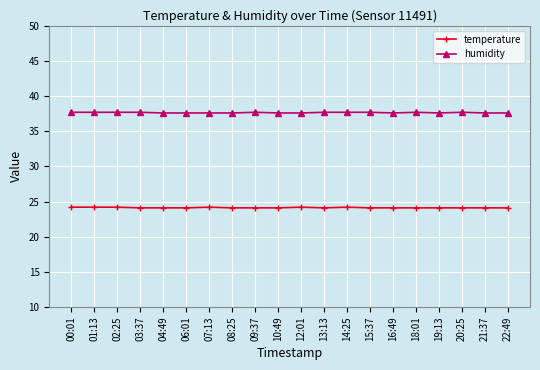

What are all the series names shown in the legend?

temperature, humidity